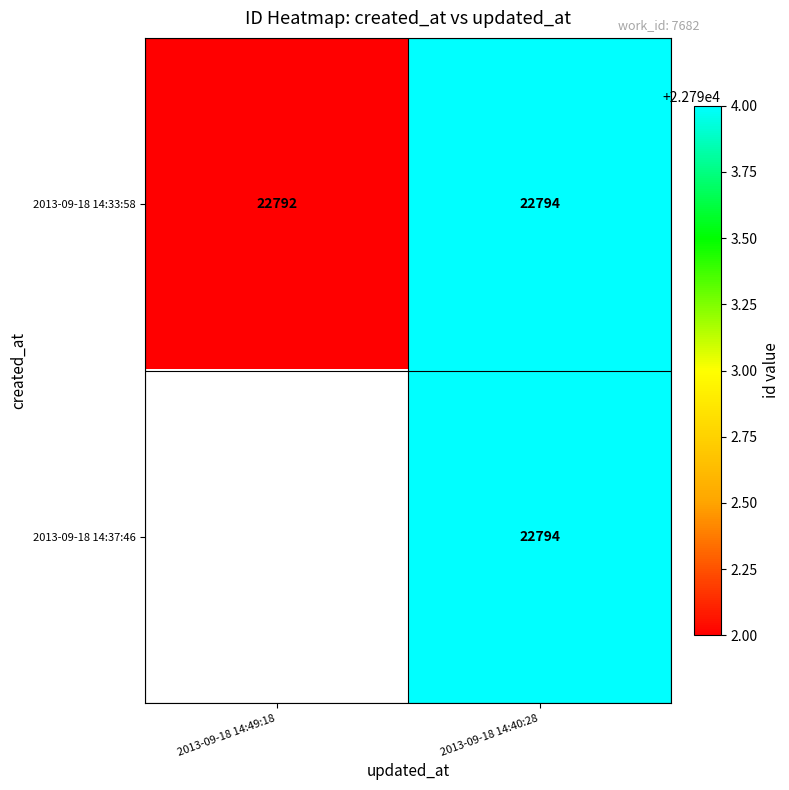

Read the 2013-09-18 14:33:58 value at 2013-09-18 14:49:18.

22792